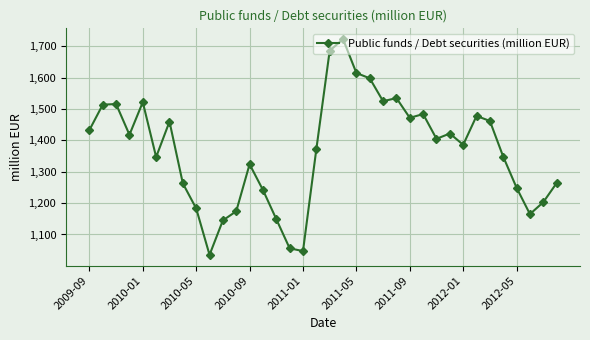

Does the chart display data point markers on the line(s)?

Yes